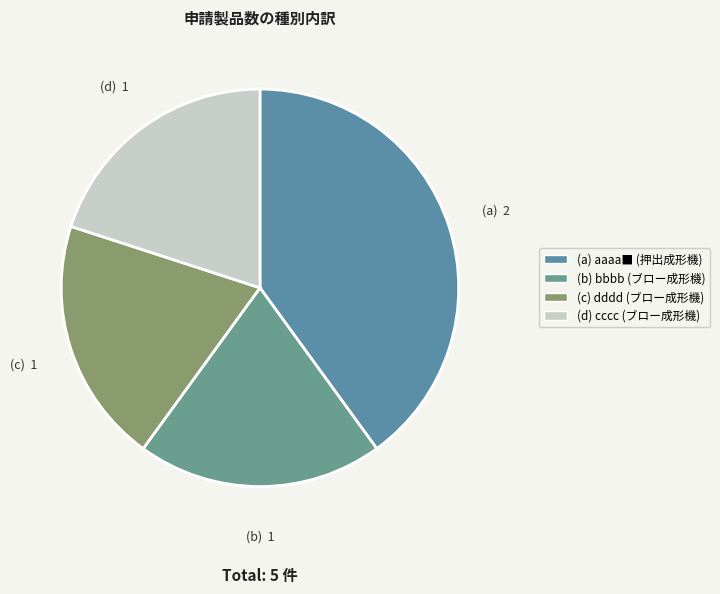

Which slice is the largest?

aaaa■